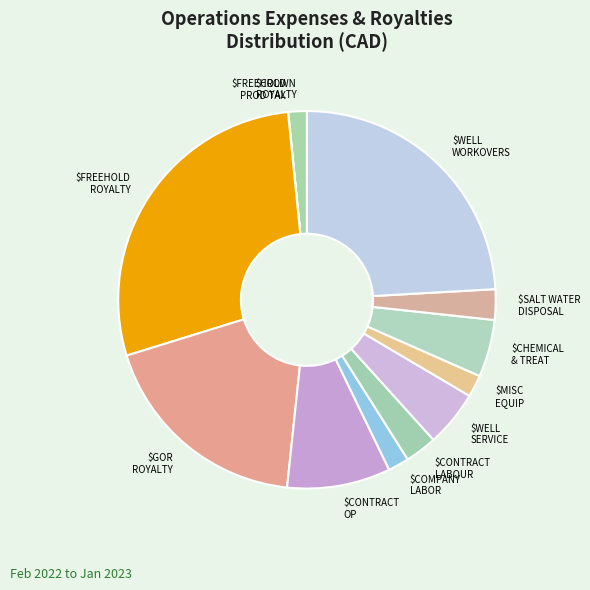

What is the largest slice in the pie chart?

FREEHOLD ROYALTY - OIL